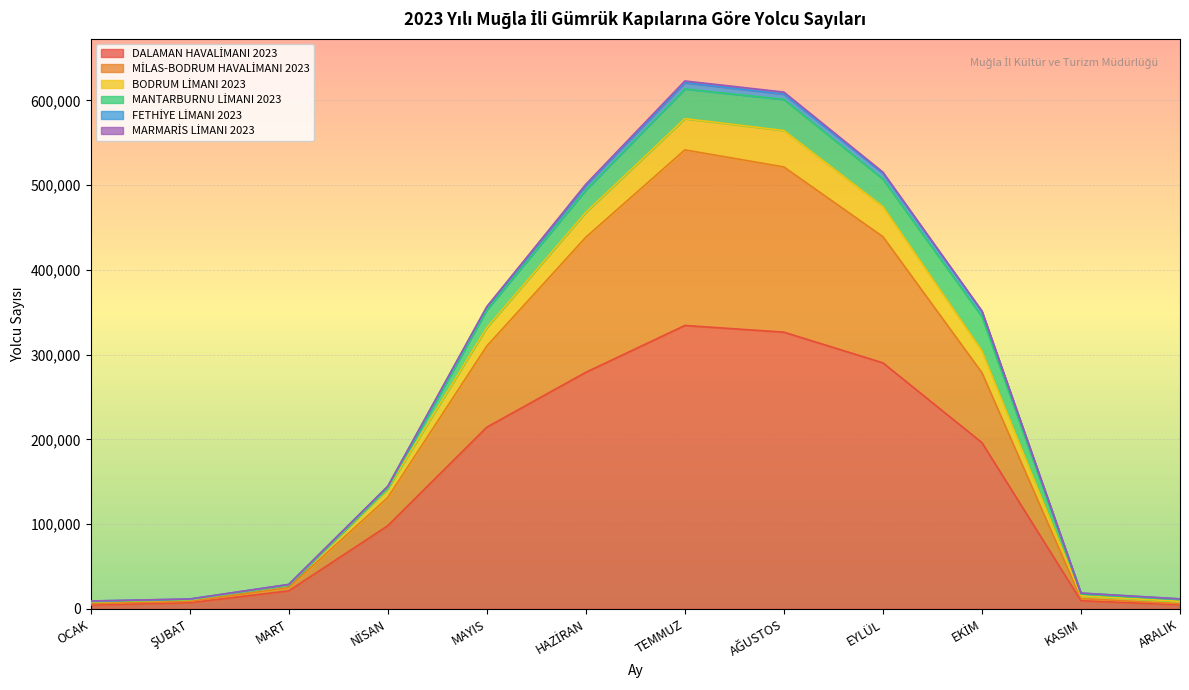

True or false: DALAMAN HAVALİMANI 2023 and MİLAS-BODRUM HAVALİMANI 2023 intersect in this chart.

False